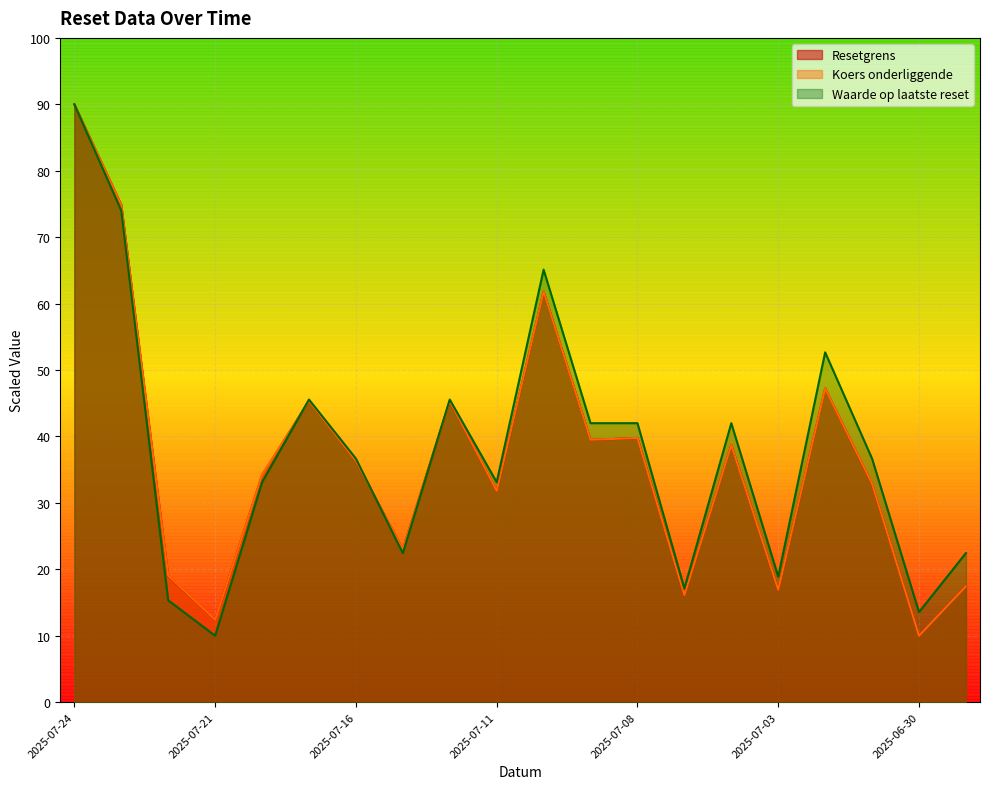

What is the spread (max minus min) of values at 2025-07-23?

0.9